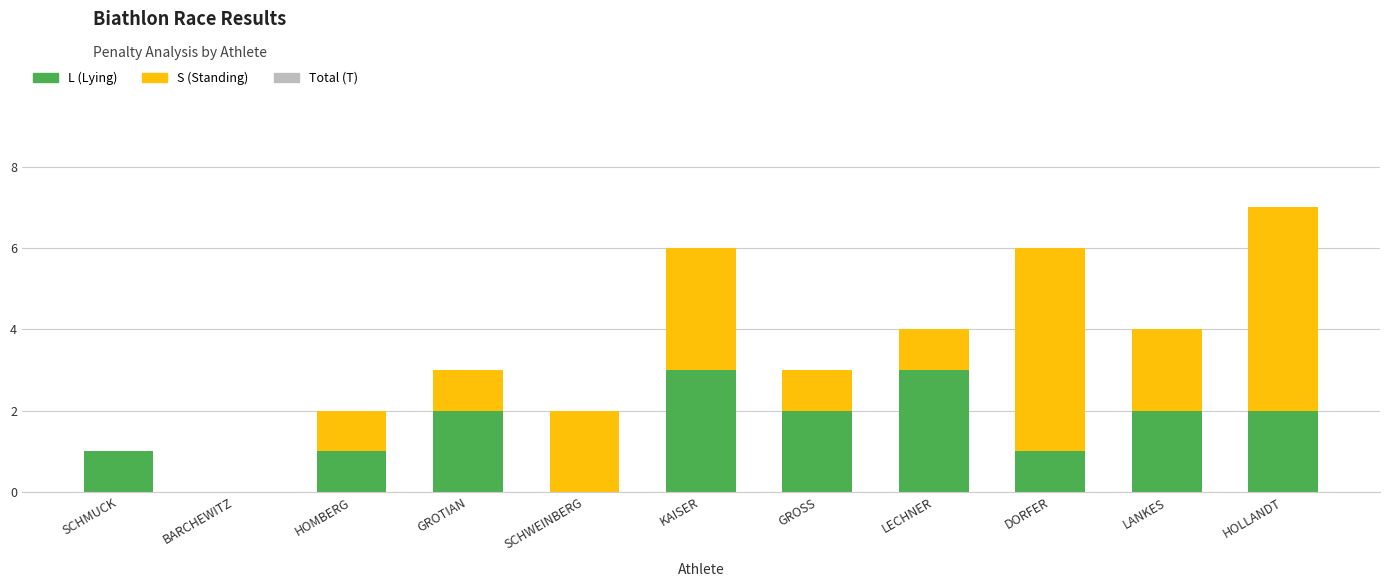

What is the maximum value for L (Lying)?

3